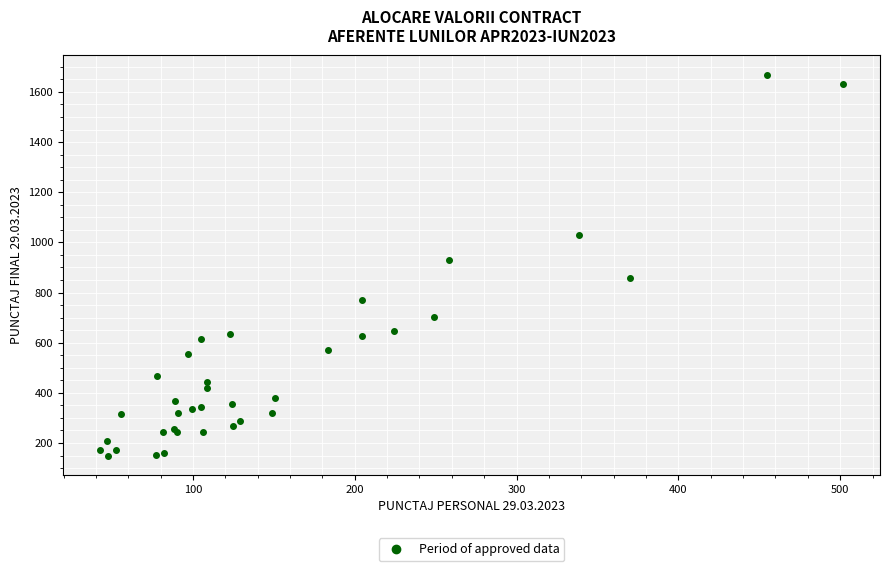

What Y value in the scatter plot is closest to 909?

928.2